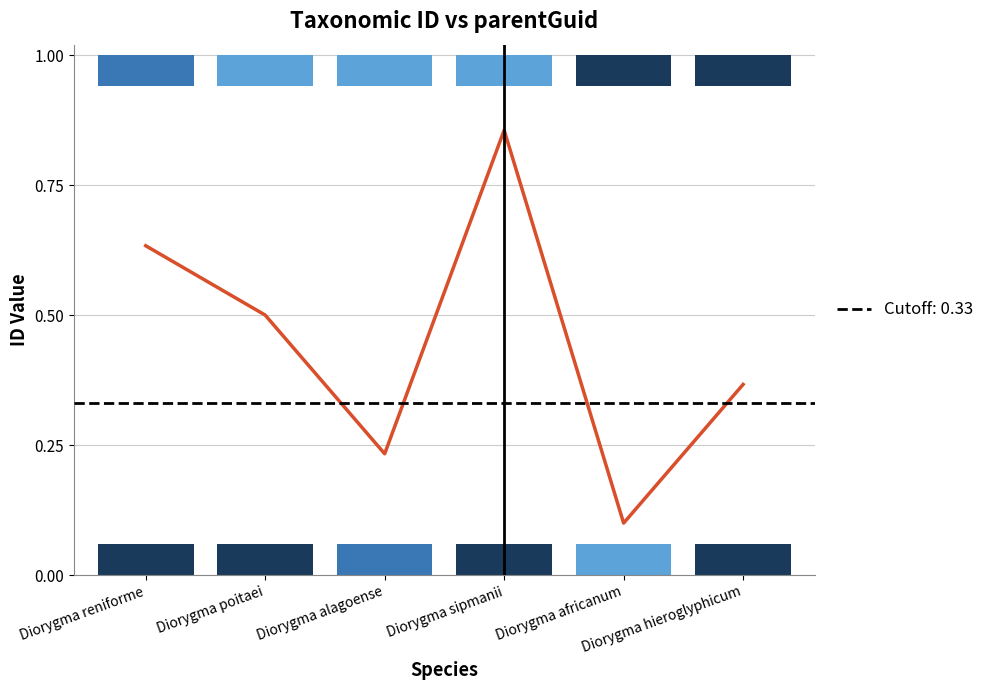

Rank the categories by value from highest to lowest.

Diorygma sipmanii, Diorygma reniforme, Diorygma poitaei, Diorygma hieroglyphicum, Diorygma alagoense, Diorygma africanum